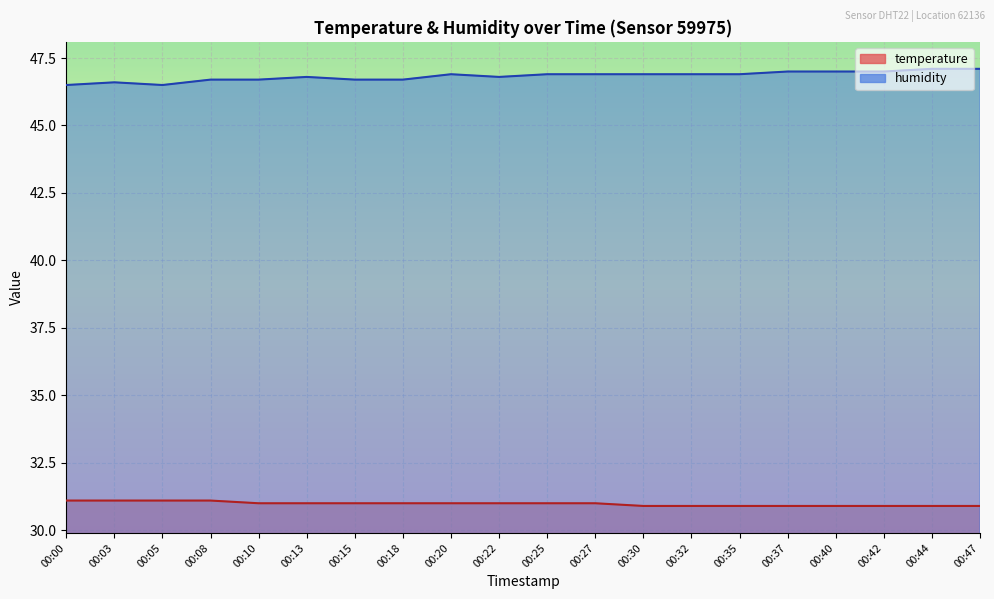

Is the value of humidity at 00:03 greater than the value of temperature at 00:18?

Yes